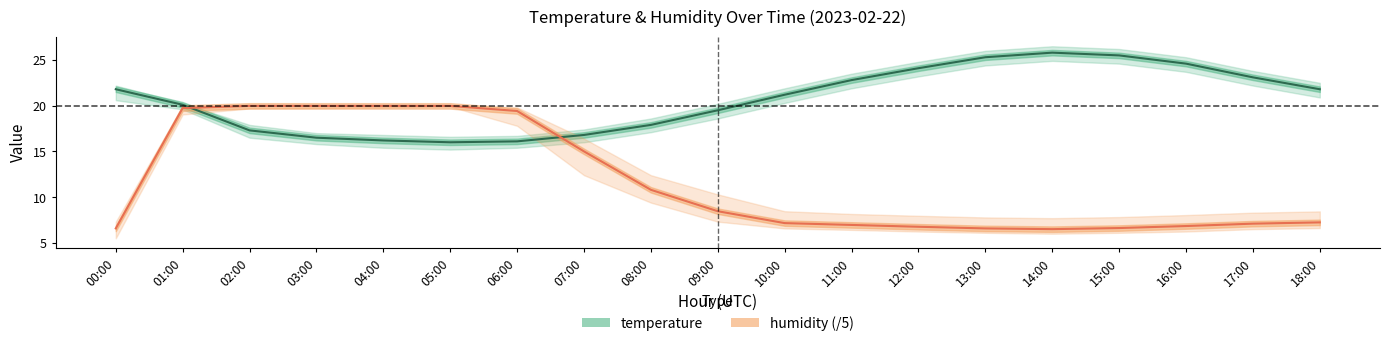

What is the greatest value displayed?

25.8